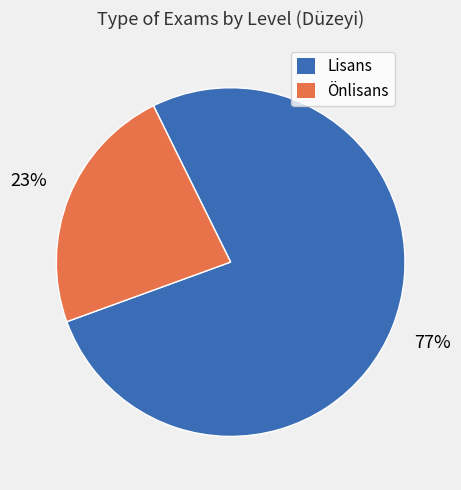

Is it true that Lisans is 77% of the pie?

True